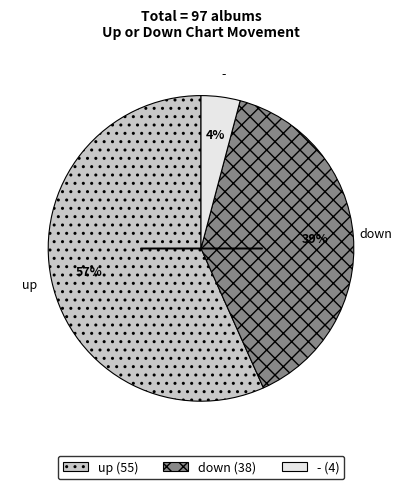

Does any single category account for the majority?

Yes